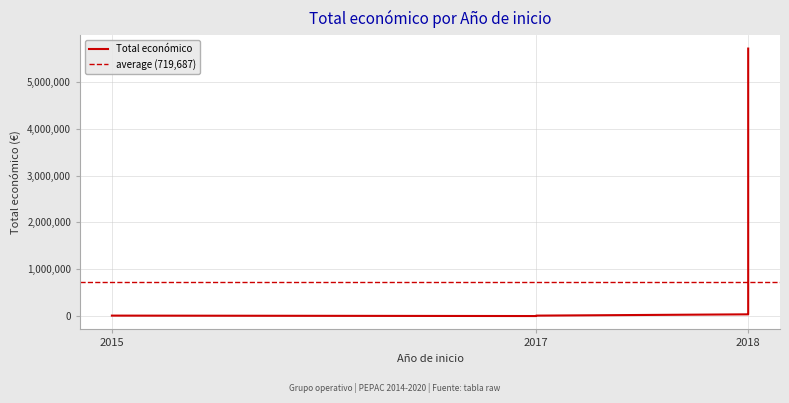

What is the label of the 12th point from the right?

2017